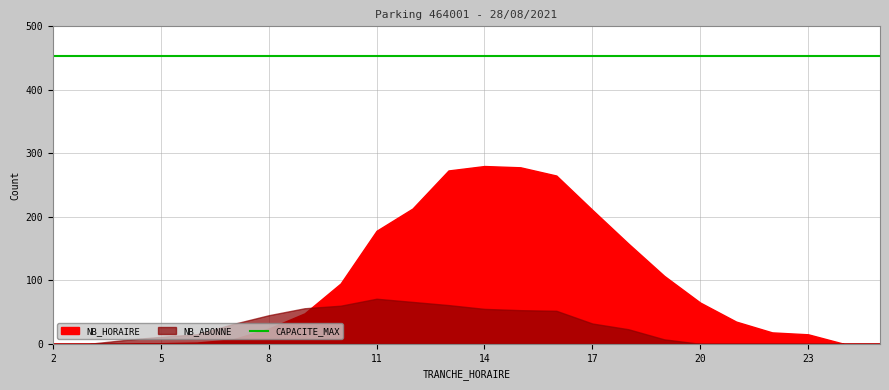

Which series ends up on top after the final intersection of NB_ABONNE and NB_HORAIRE?

NB_HORAIRE